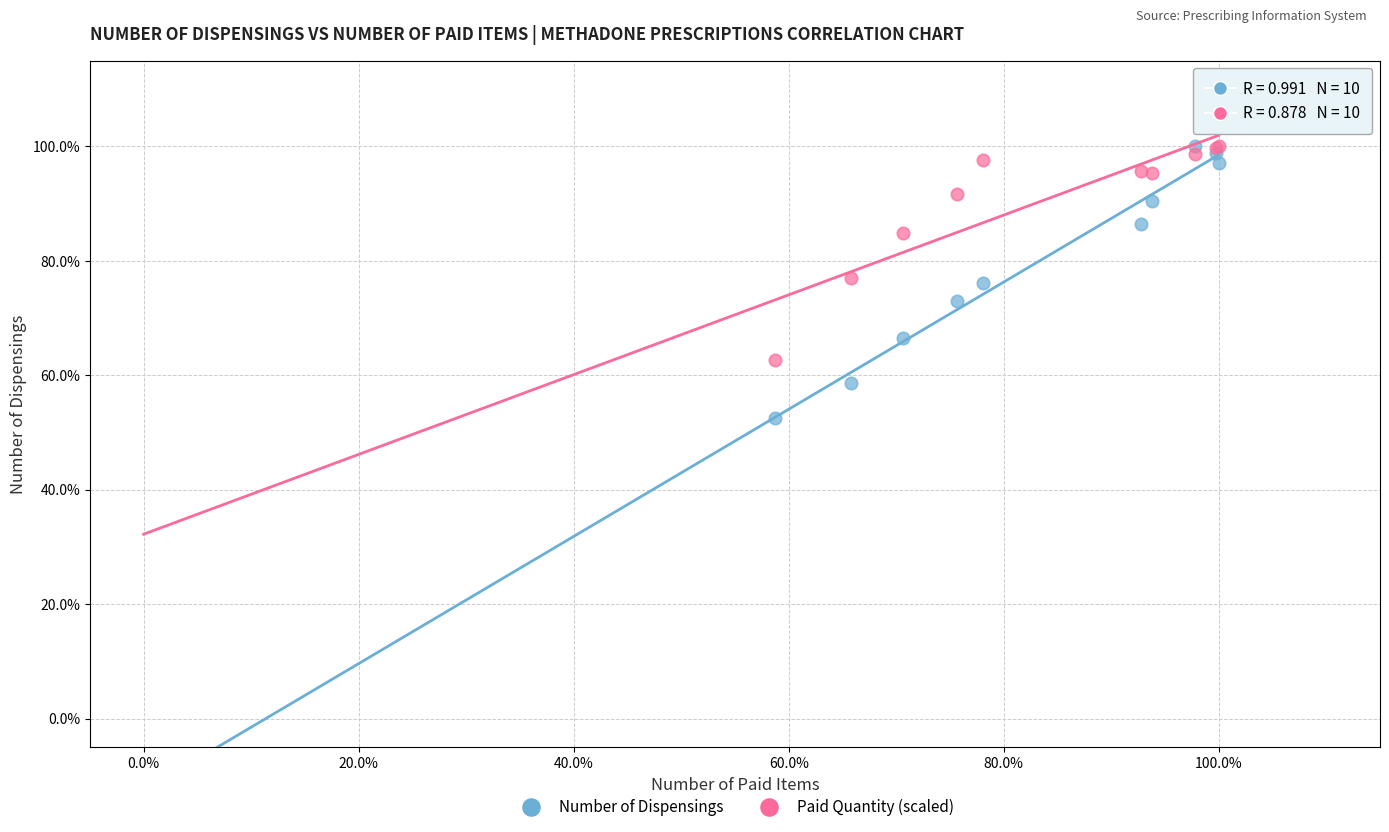

What are all the series names shown in the legend?

Number of Dispensings, Paid Quantity (scaled)